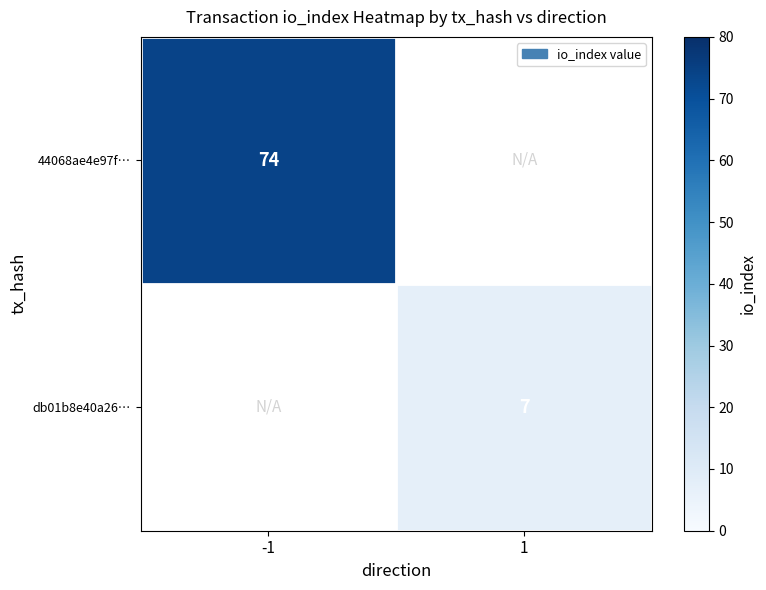

True or false: 44068ae4e97f… has a value of 74 at -1.

True